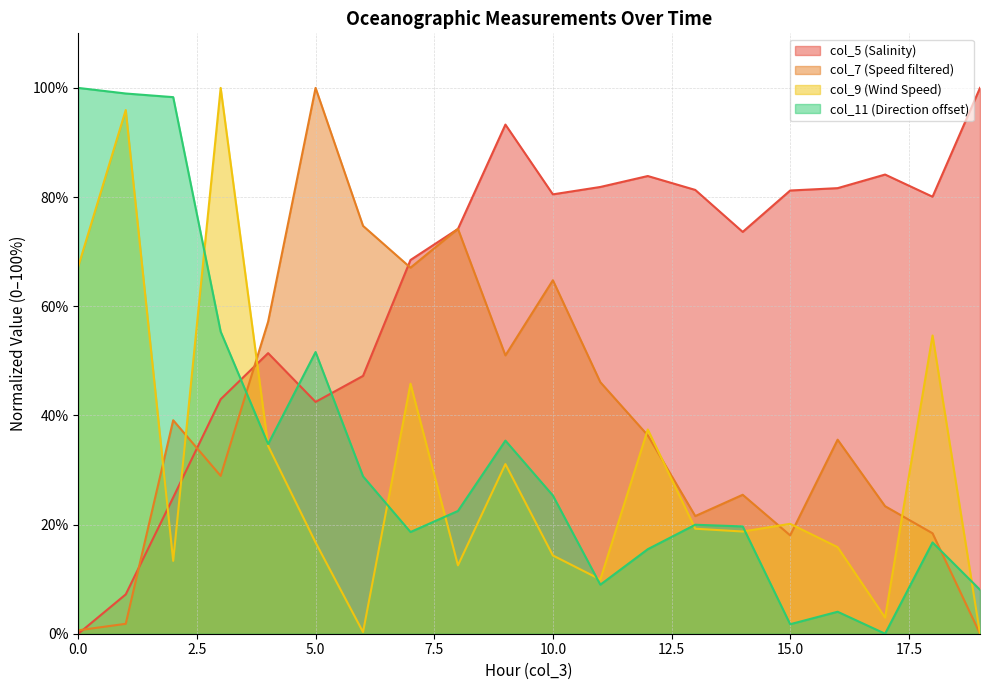

Which series has the largest range (max minus min)?

col_5